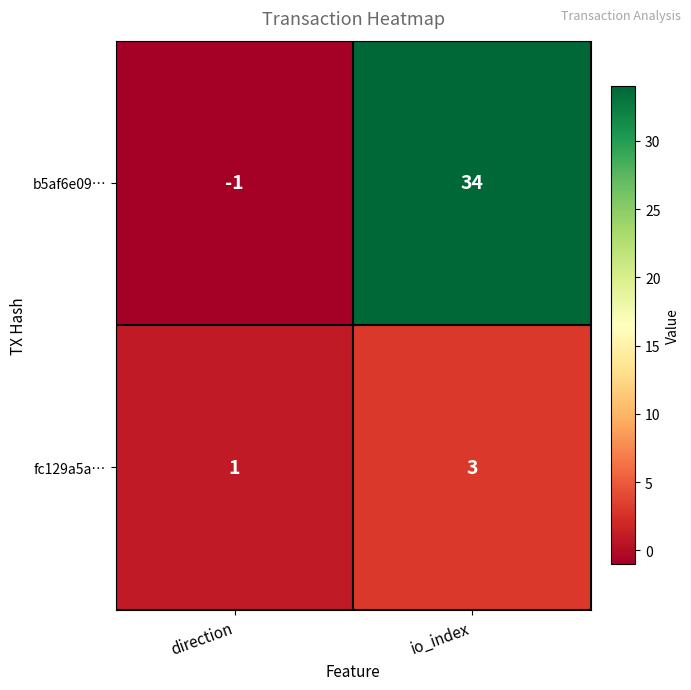

What is the difference between the b5af6e09… values at direction and io_index?

35